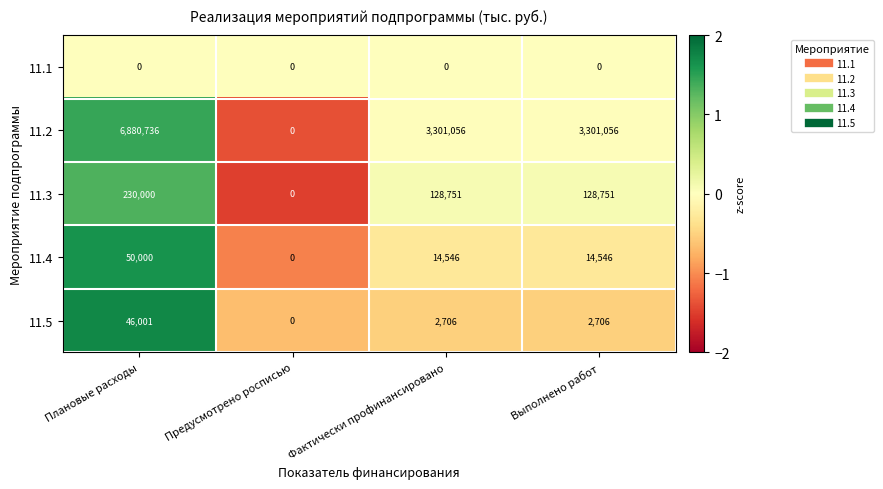

List the series in order of their peak value, highest first.

11.2, 11.3, 11.4, 11.5, 11.1